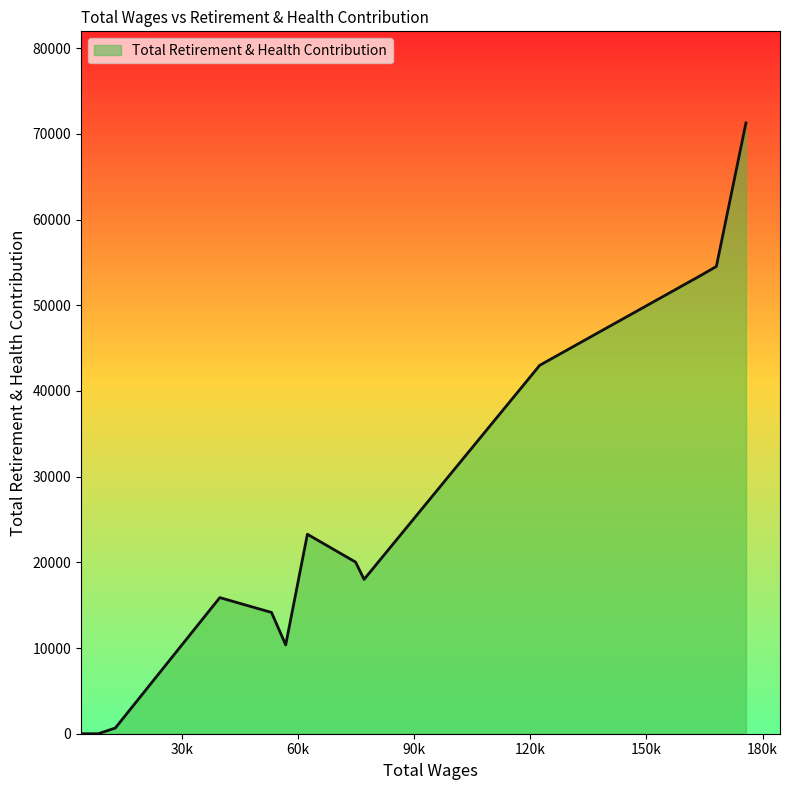

What is the maximum value shown in the chart?

71277